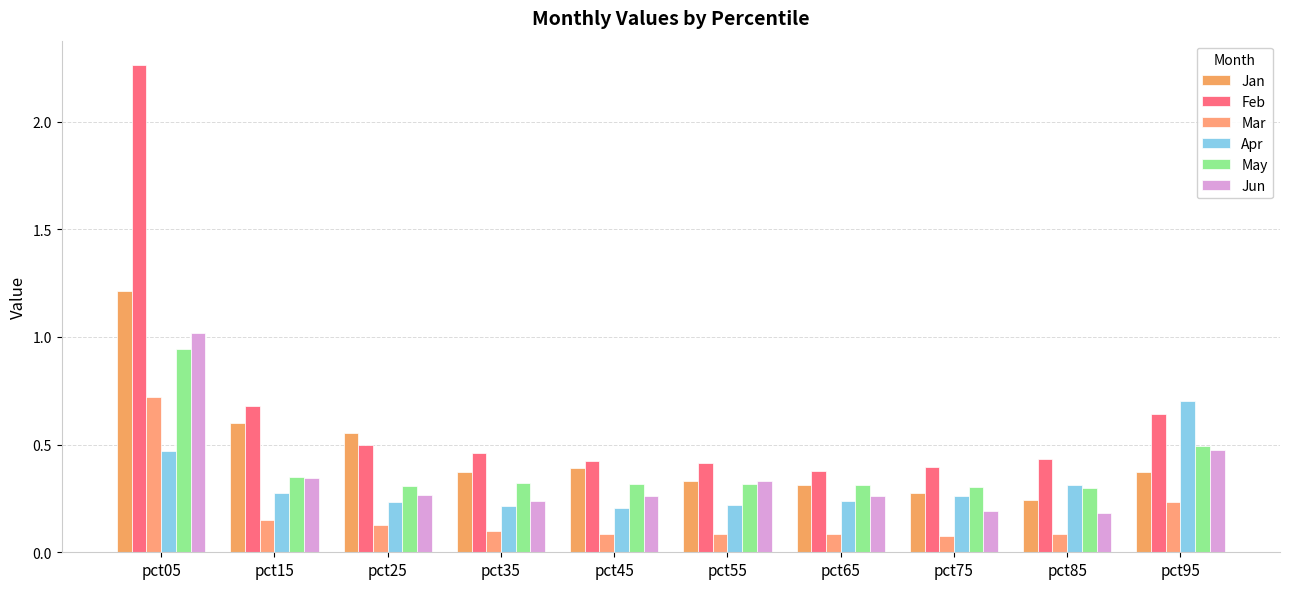

Count the number of categories in the chart.

10